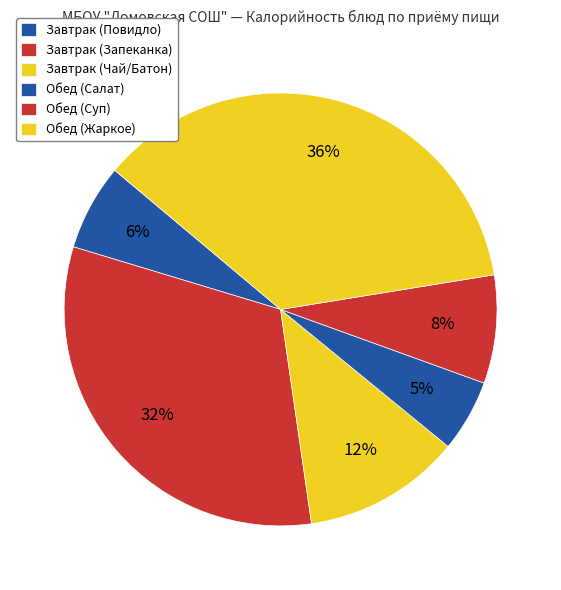

Approximately how many times larger is the value at Завтрак (Повидло) compared to Обед (Суп)?

0.8